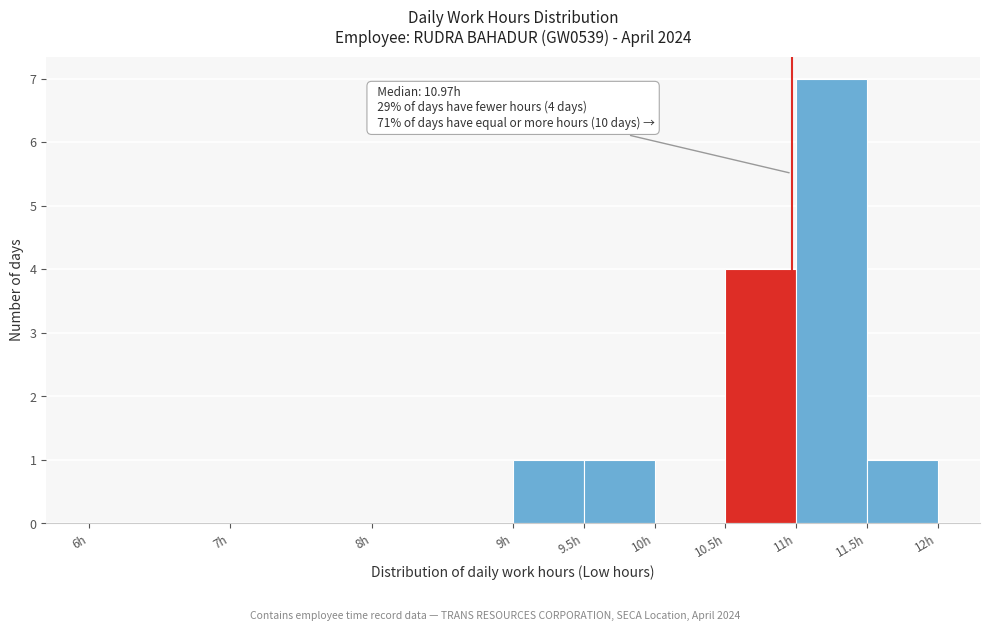

Which range on the x-axis has the tallest bar?

11.0 to 11.5